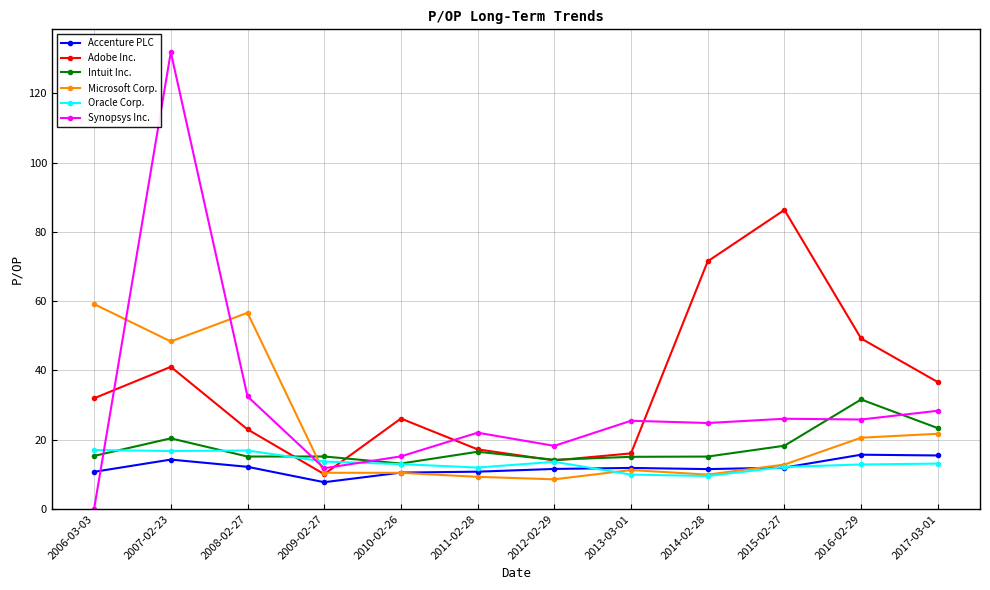

What is the sum of all Microsoft Corp. values?

279.0